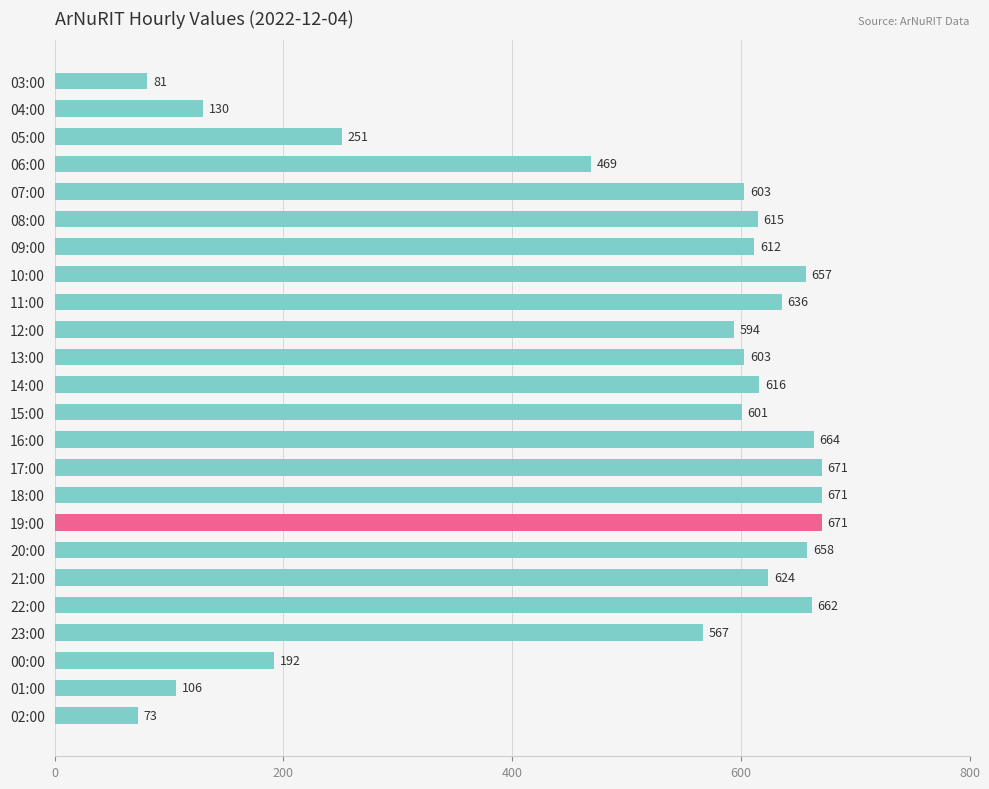

Reading top to bottom, list all the values displayed in this chart.

03:00=81	04:00=130	05:00=251	06:00=469	07:00=603	08:00=615	09:00=612	10:00=657	11:00=636	12:00=594	13:00=603	14:00=616	15:00=601	16:00=664	17:00=671	18:00=671	19:00=671	20:00=658	21:00=624	22:00=662	23:00=567	00:00=192	01:00=106	02:00=73